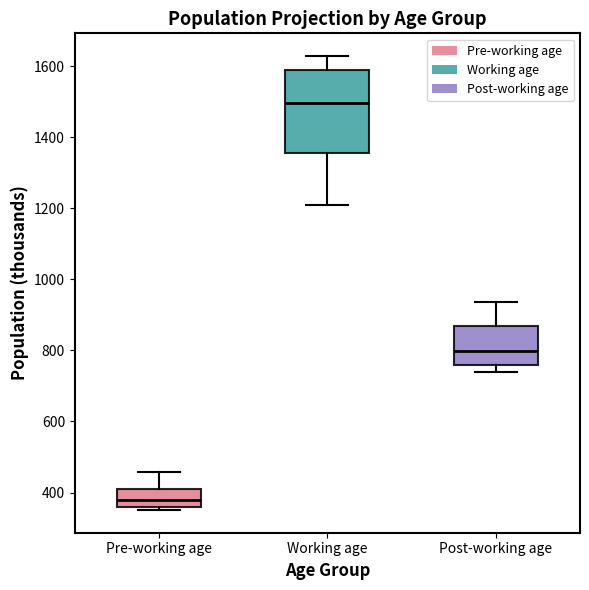

Reading left to right, transcribe this box plot: for each box, give where its median line is, the range the box spans, and where its two whiskers end, as read against the y-axis. The values are not printed on the chart, so give them approximately, as read against the axis.

Pre-working age: median 380, box 360 to 400, whiskers 360 (just below the box's lower edge) to 460
Working age: median 1500, box 1360 to 1580, whiskers 1200 to 1620
Post-working age: median 800, box 760 to 860, whiskers 740 to 940